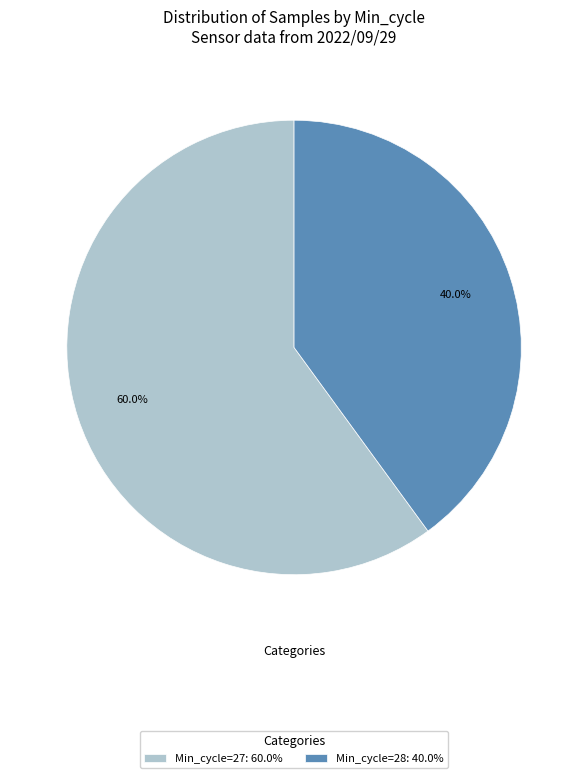

What is the largest slice in the pie chart?

Min_cycle=27: 60.0%